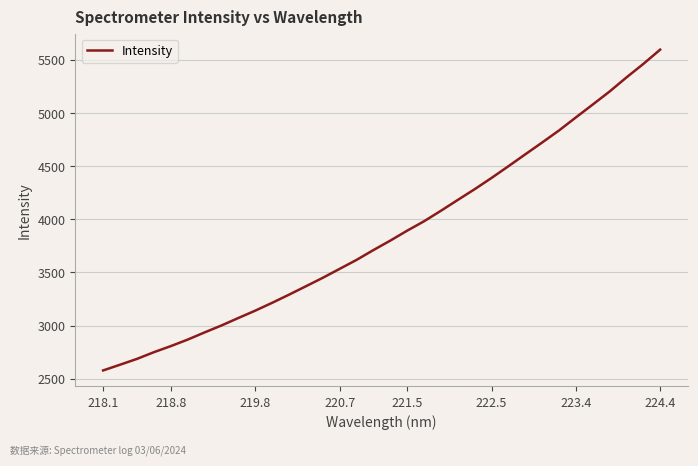

Does the chart have visible grid lines?

Yes